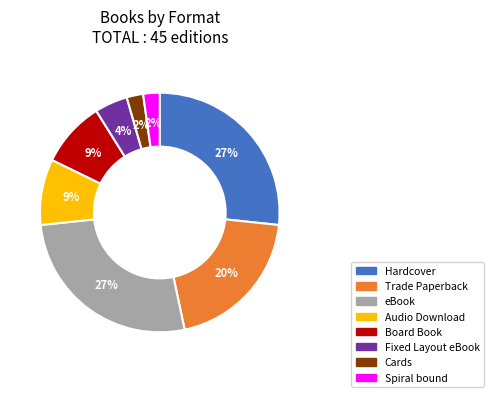

The Hardcover slice represents 16% of the pie. True or false?

False